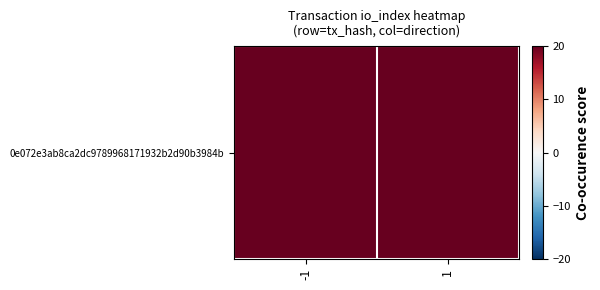

At which category does the chart reach its peak across all series?

-1